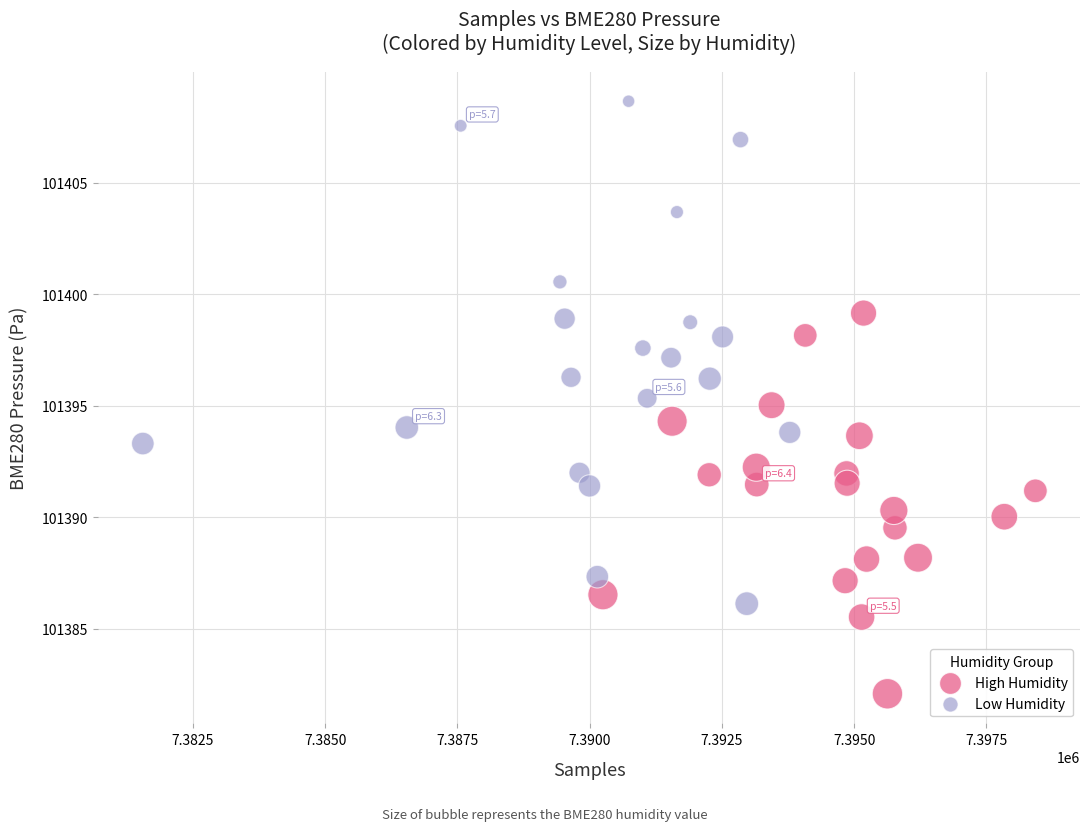

Which series has the widest spread of Y values?

Low Humidity